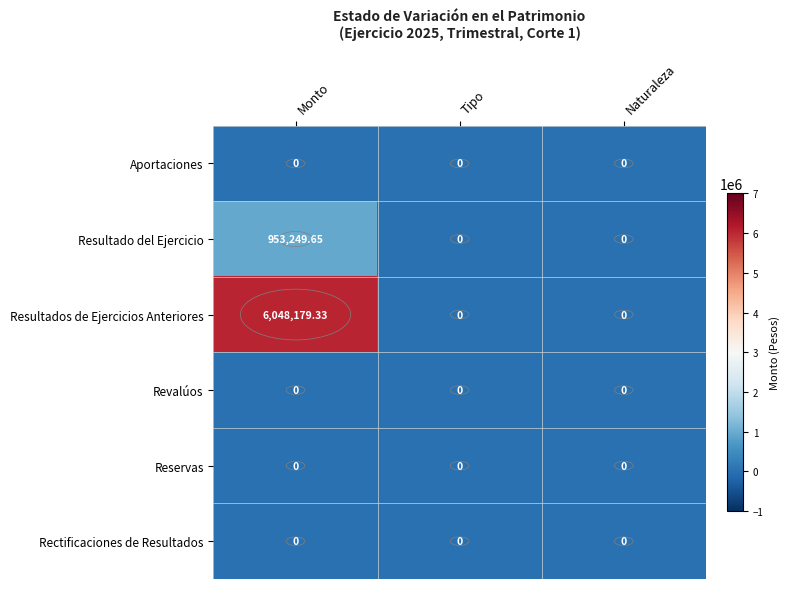

At which label does Resultados de Ejercicios Anteriores reach its peak?

Monto